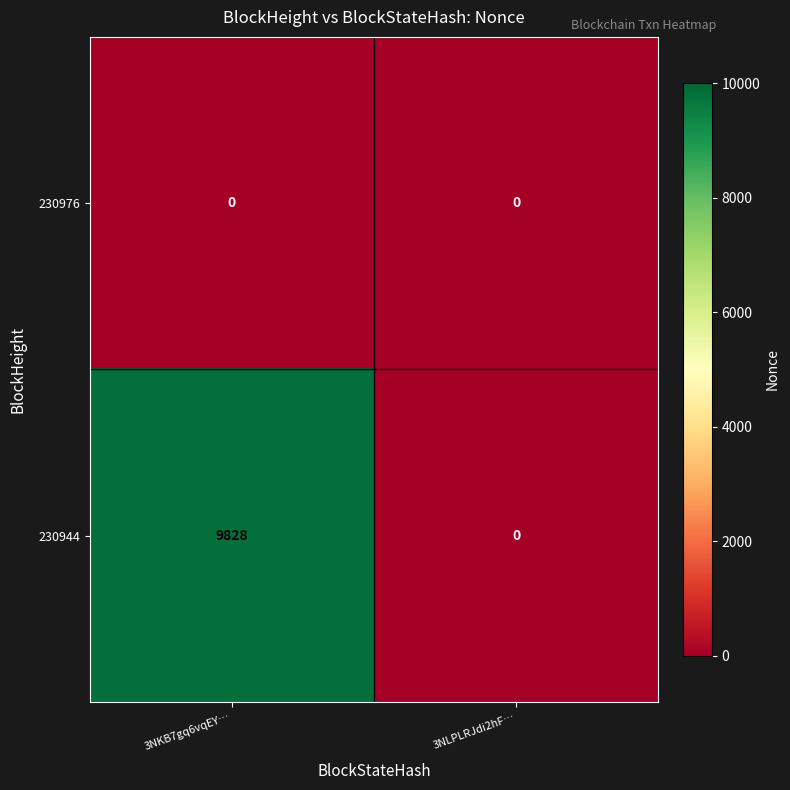

What is the total value across all series at 3NLPLRJdi2hF…?

0